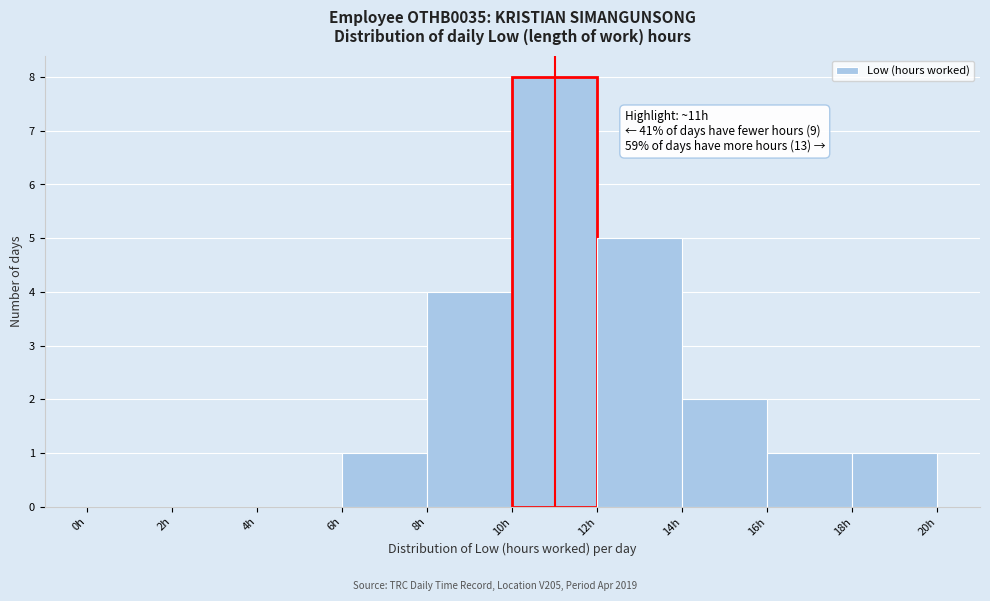

Over which range of the x-axis is the bar tallest?

10 to 12